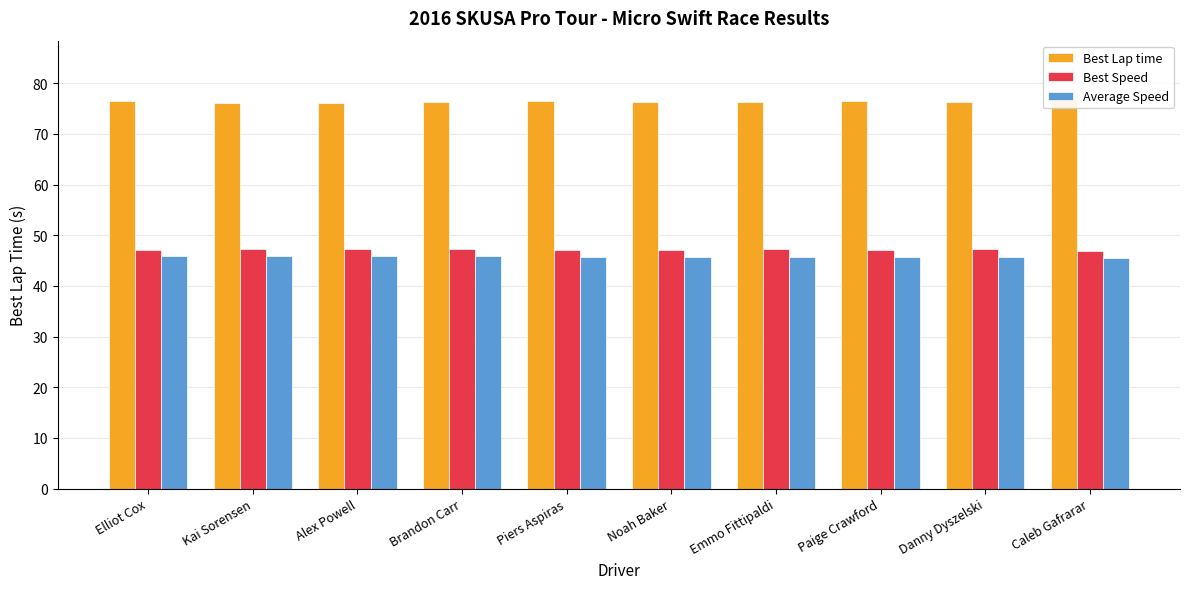

Which label corresponds to the smallest value in the chart?

Caleb Gafrarar